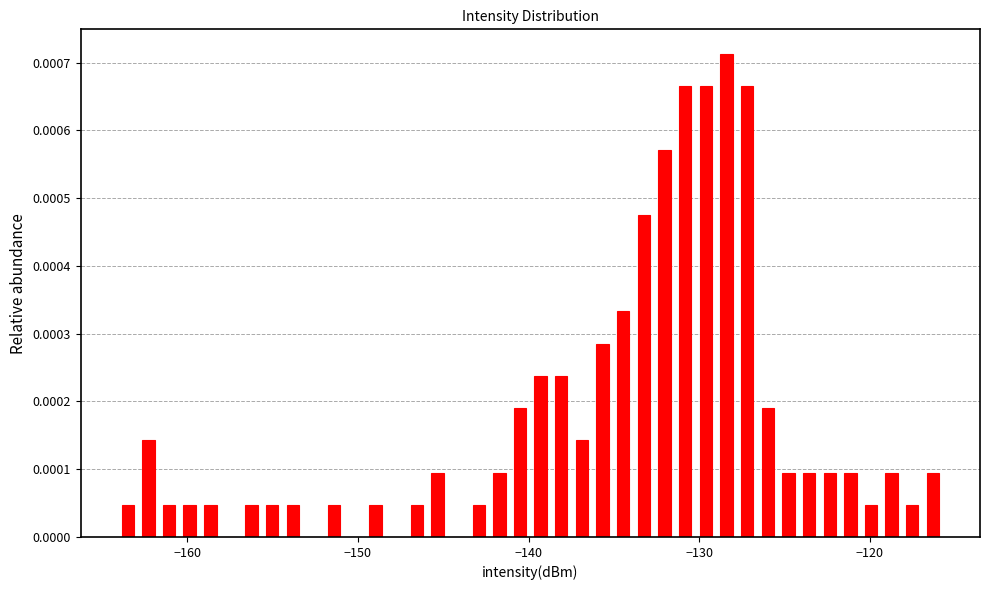

Read against the x-axis, roughly where is the centre of the tallest bar?

-128